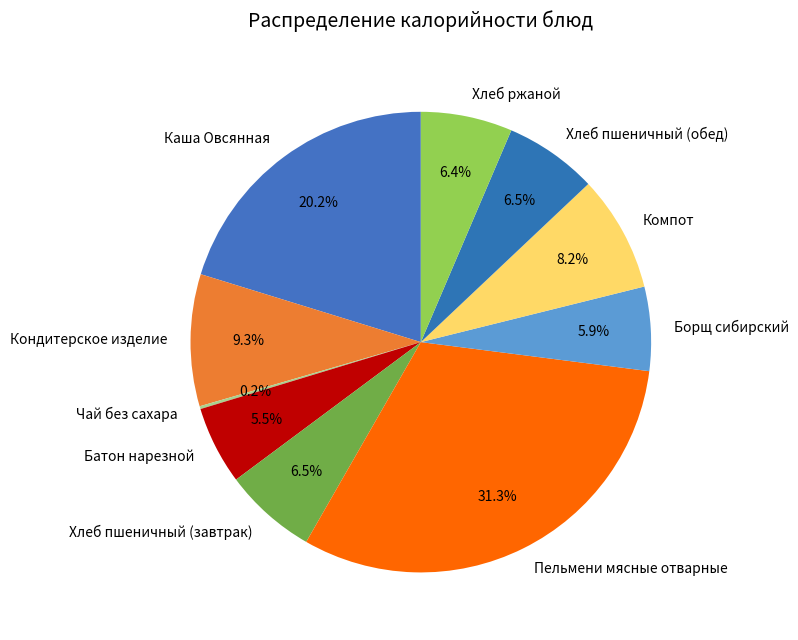

Is there any slice that represents more than half of the pie?

No